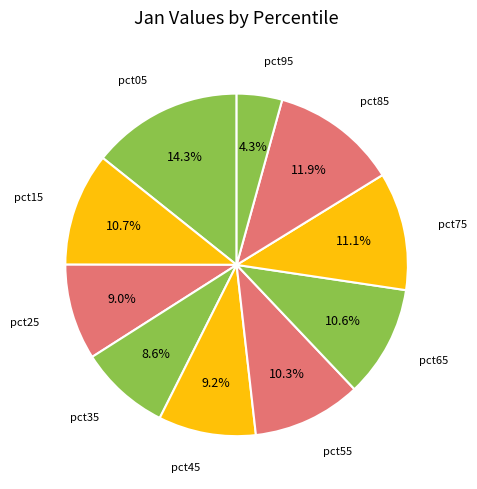

Count the number of slices in the pie.

10